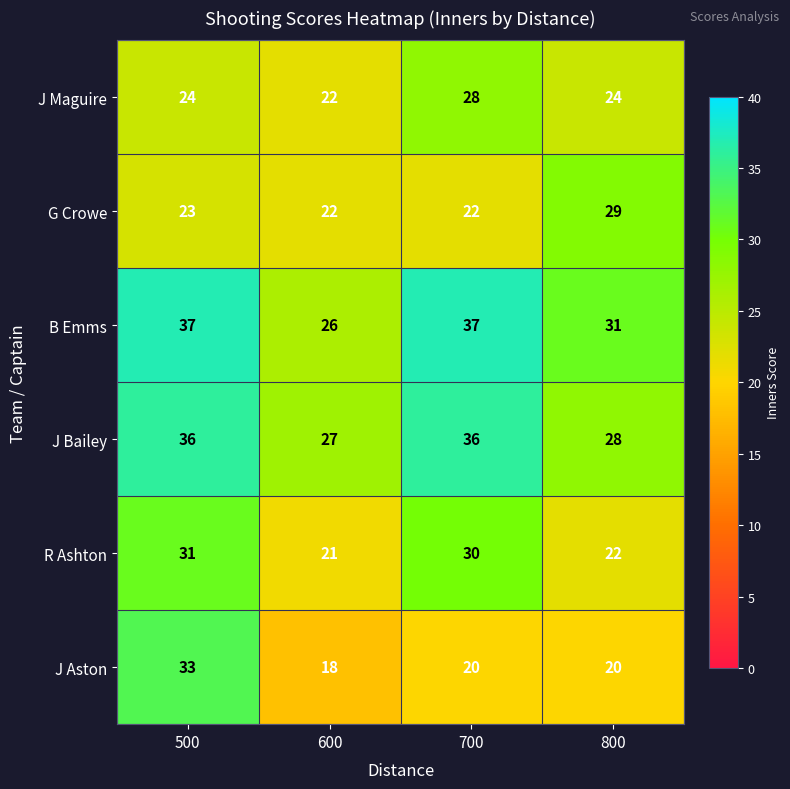

What is the difference between the maximum and minimum values in the J Bailey series?

9